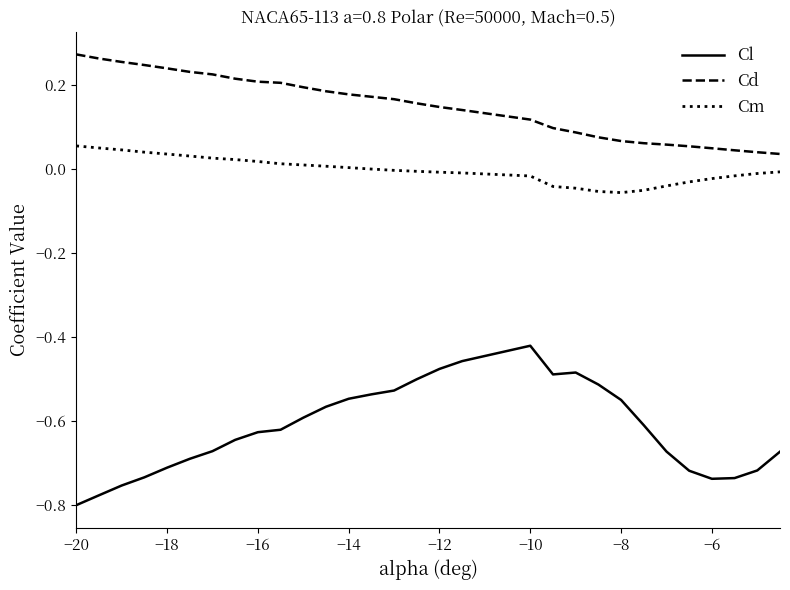

Rank the series by their maximum value, from highest to lowest.

Cd, Cm, Cl